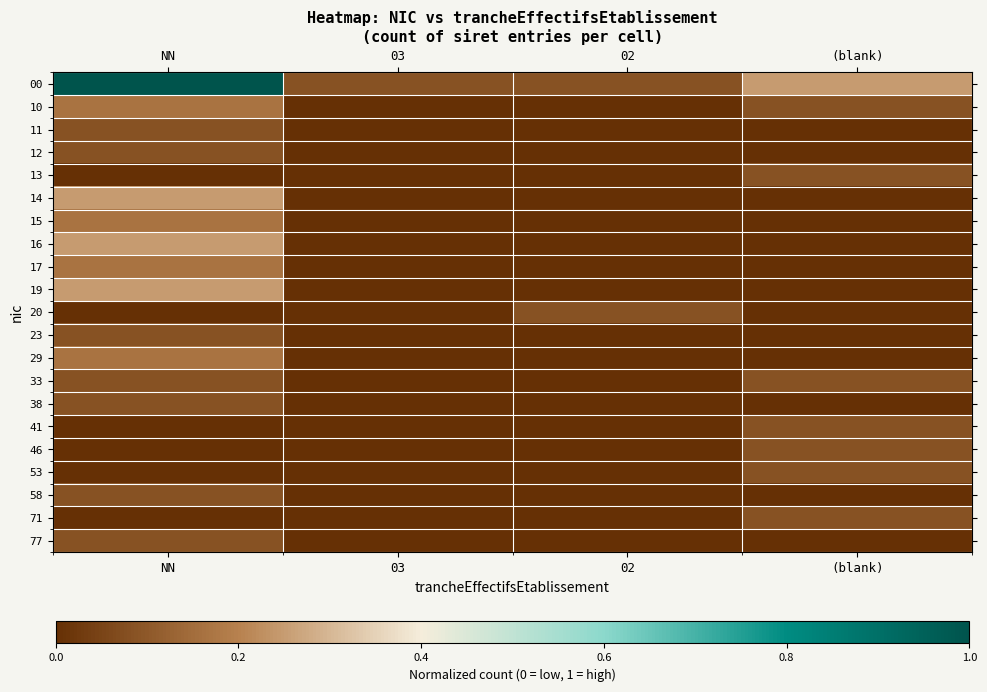

What is the total value across all series at NN?

3.0